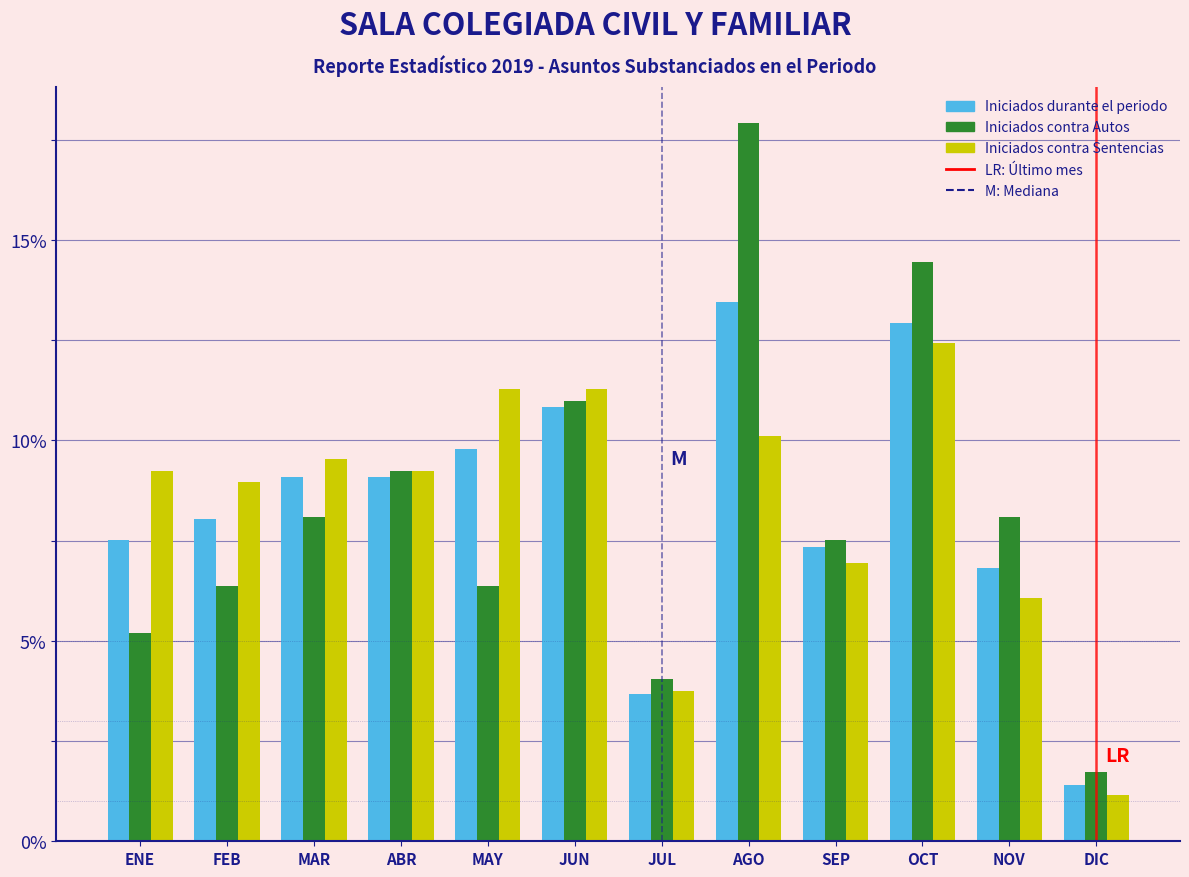

Read the Iniciados contra Sentencias value at ENE.

9.2